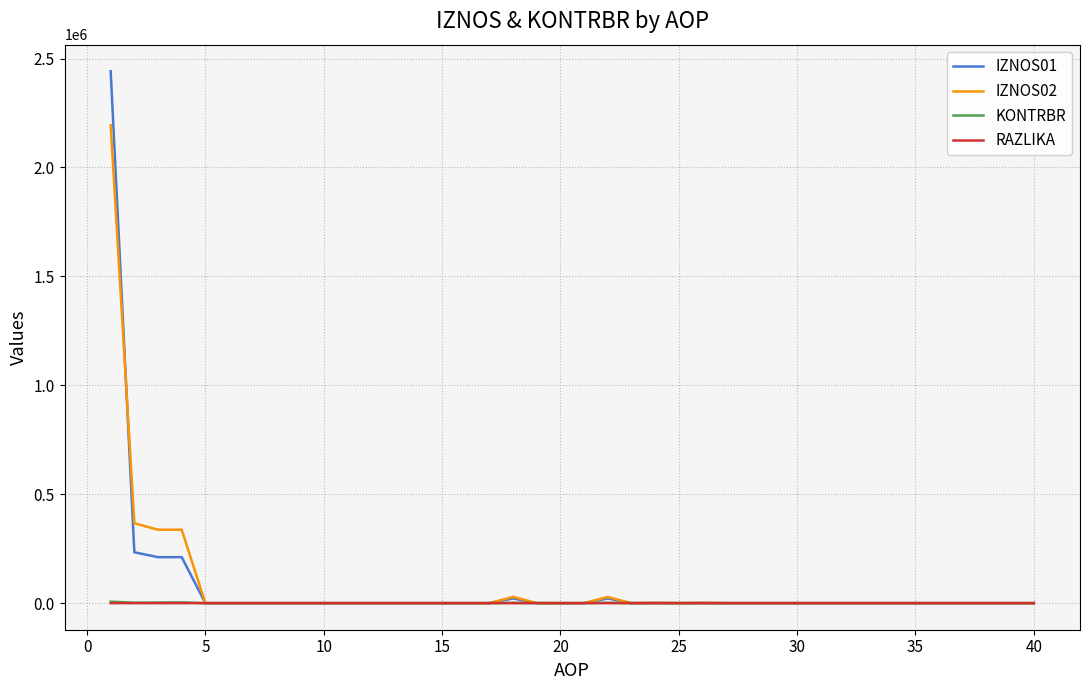

Which series has the largest range (max minus min)?

IZNOS01